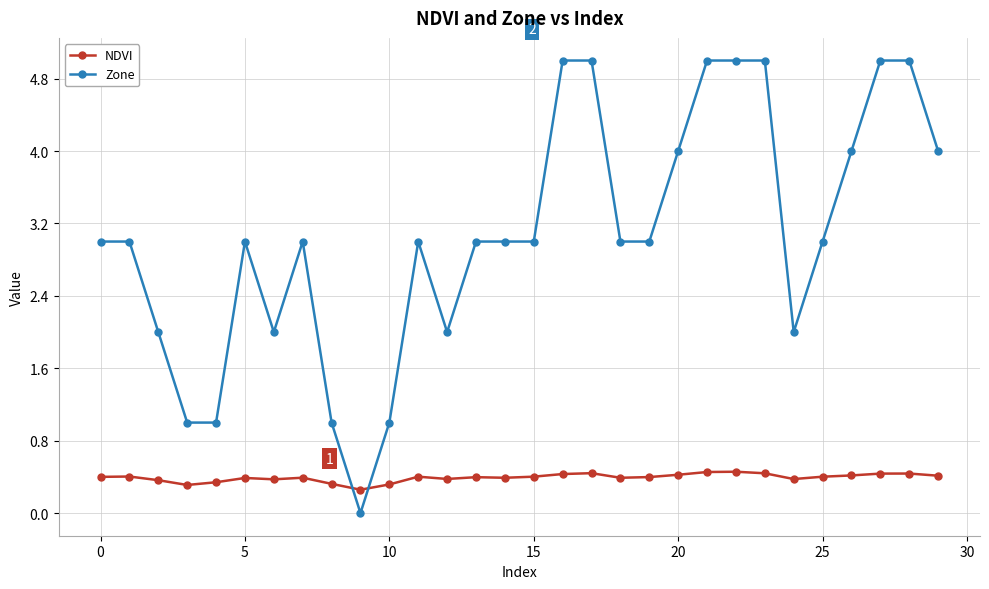

Count the Zone values in the range 2 to 4.

18